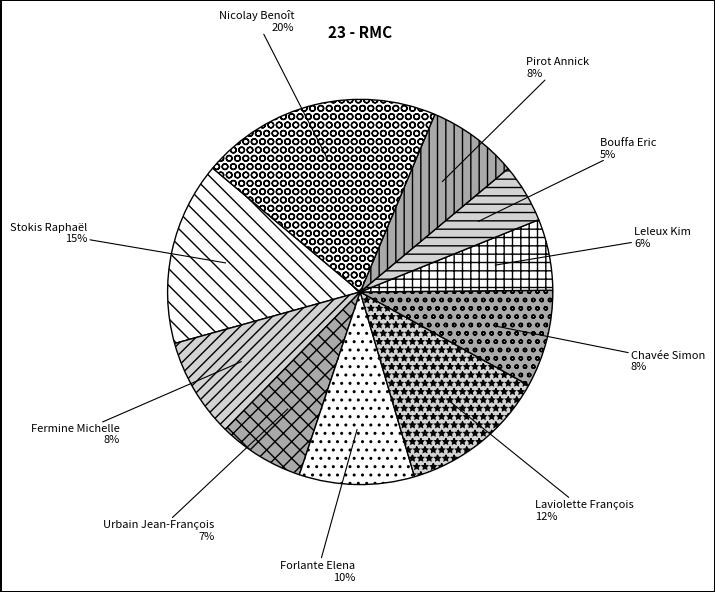

True or false: Urbain Jean-François accounts for 7% of the total.

True